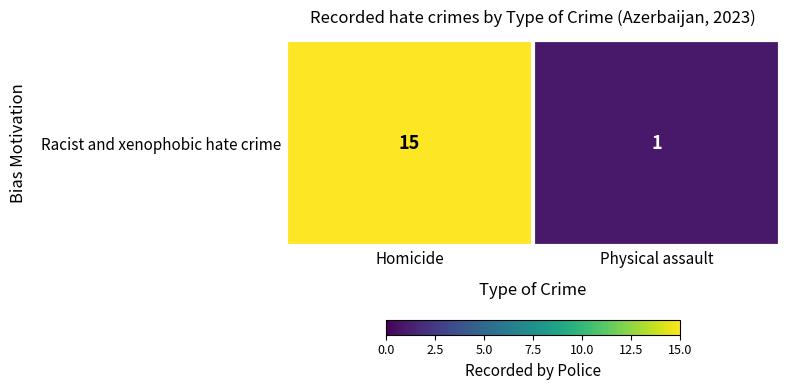

At which category does the chart reach its peak across all series?

Homicide